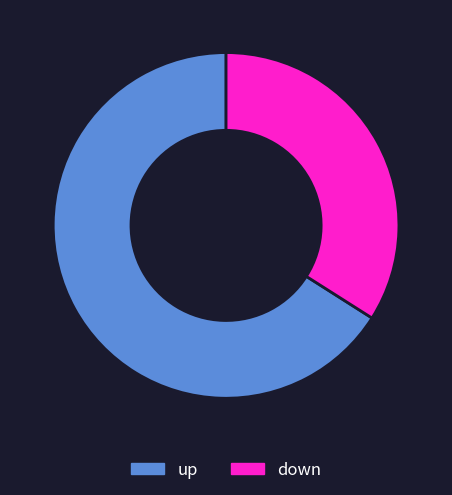

Count the number of slices in the pie.

2